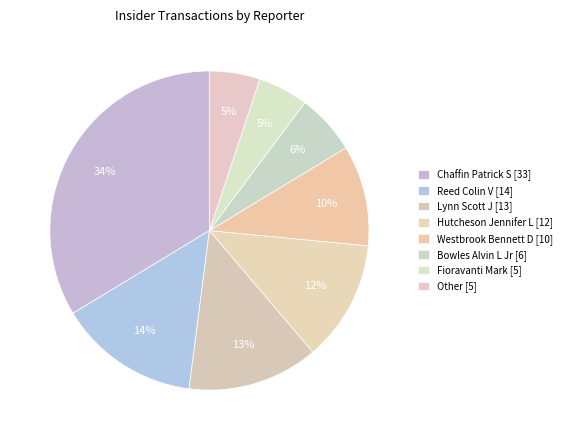

True or false: Lynn Scott J [13] accounts for 28% of the total.

False